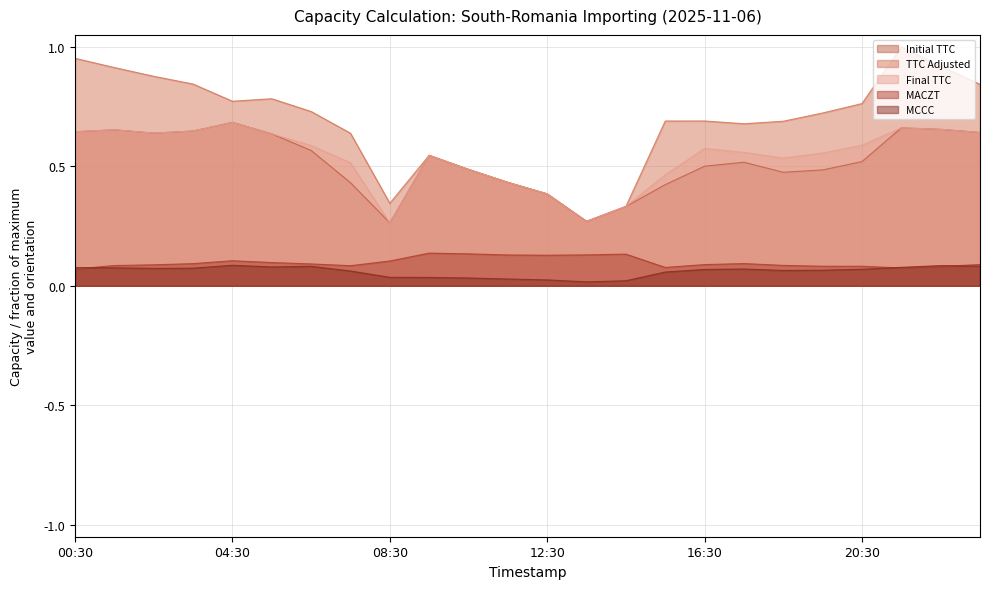

What is the difference between the highest and lowest values at 22:30?

0.8